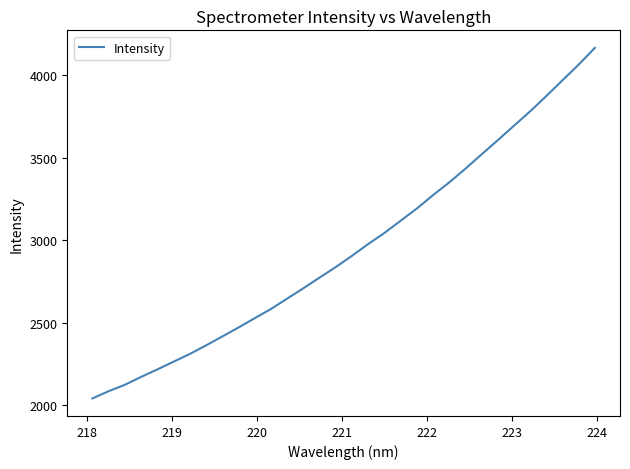

What is the difference between the second highest and second lowest values?

1981.9